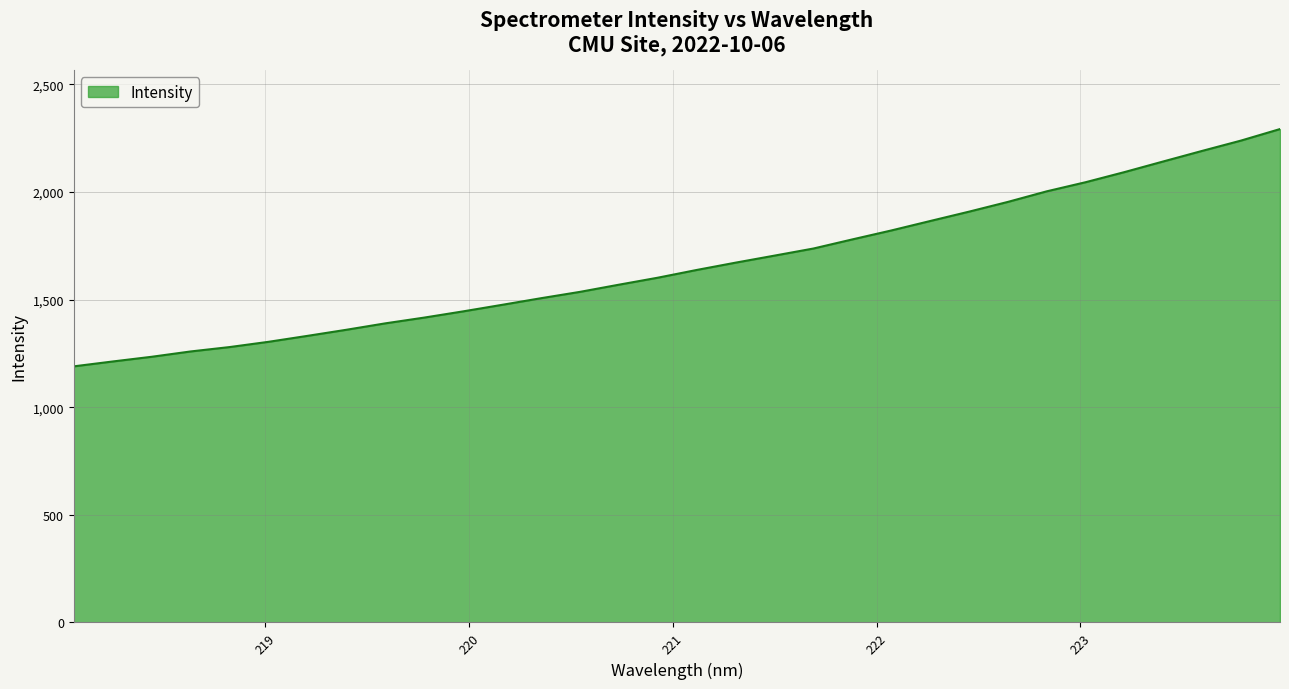

What is the minimum value shown in the chart?

1189.8